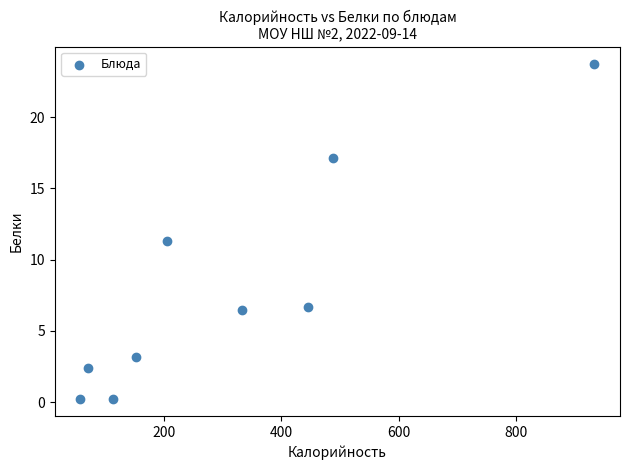

What is the range of X values (max minus min)?

875.0